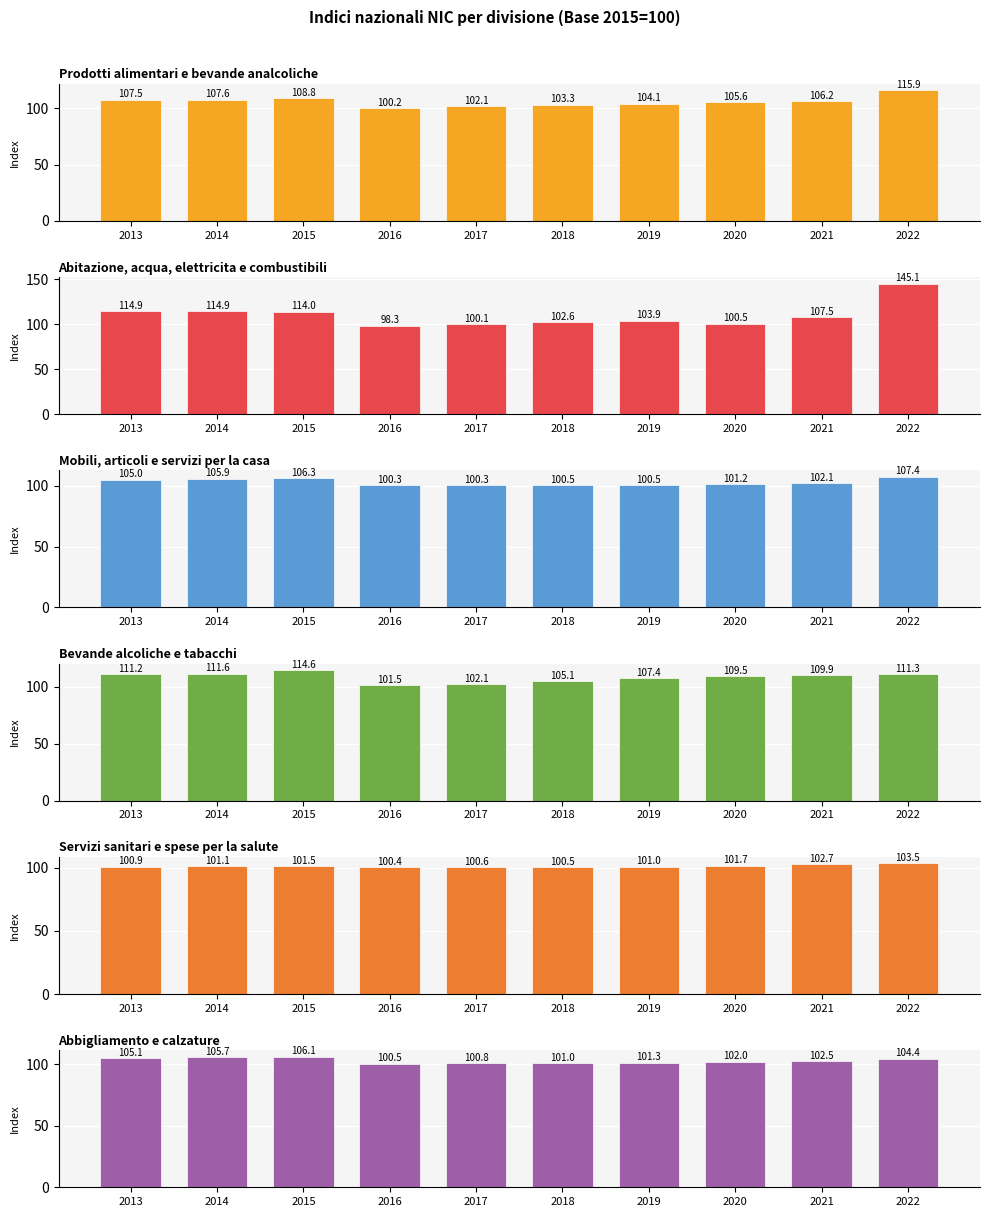

Is the value of Prodotti alimentari e bevande analcoliche at 2018 greater than the value of Mobili, articoli e servizi per la casa at 2021?

Yes